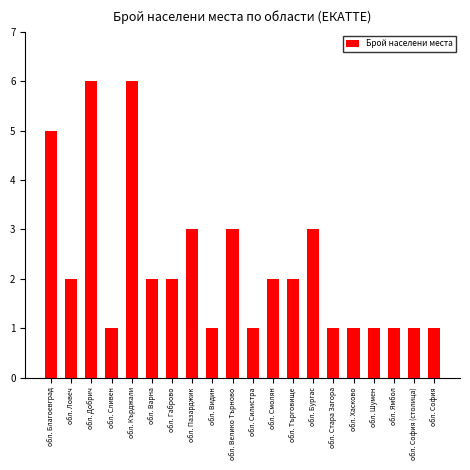

What is the difference between the maximum and second lowest values?

5